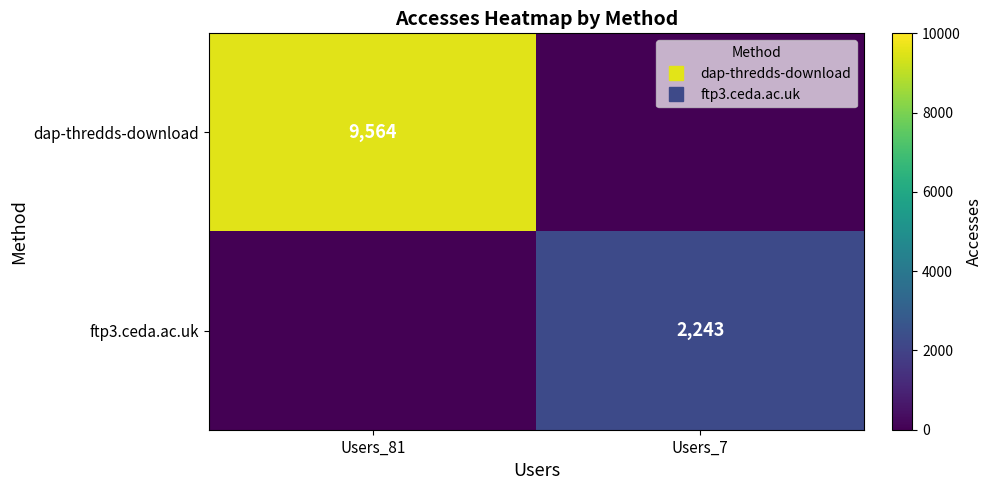

At which label is ftp3.ceda.ac.uk closest to 1121?

Users_81